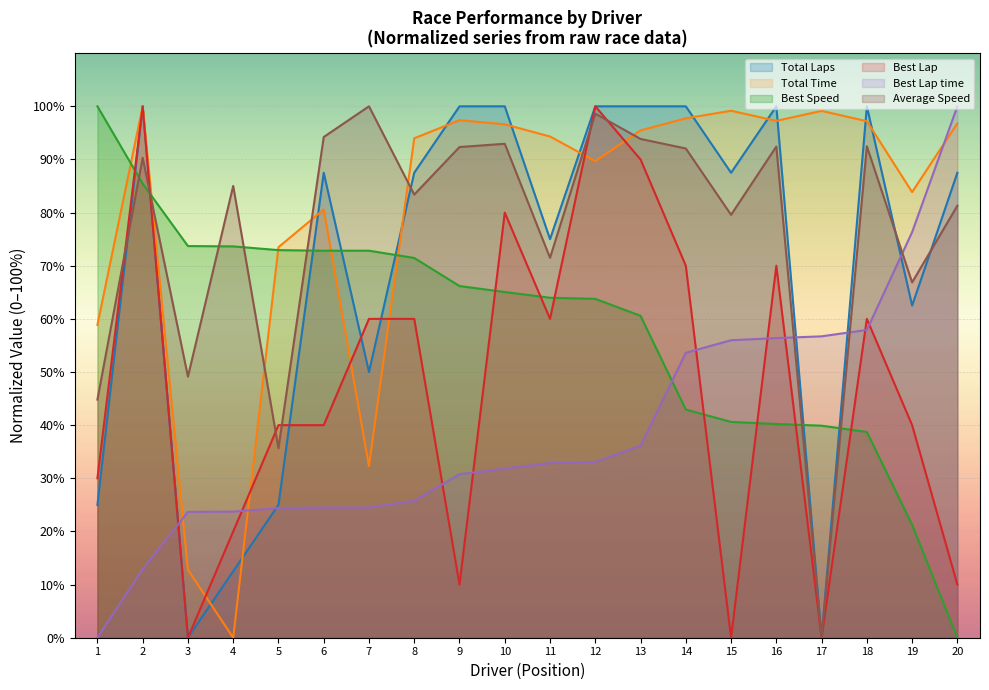

The value of Best Lap time at 2 is 12.9. True or false?

True